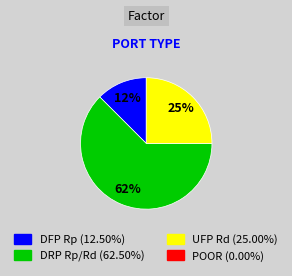

To the nearest percent, what is the average slice percentage?

33%